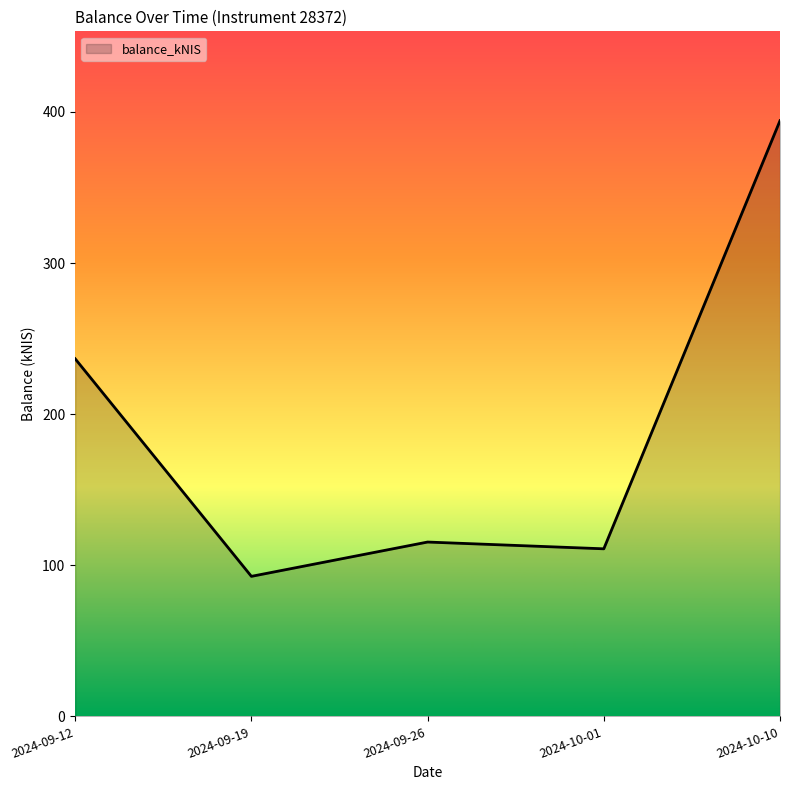

Reading left to right, list all the values displayed in this chart.

236.7	92.7	115.4	110.9	394.2